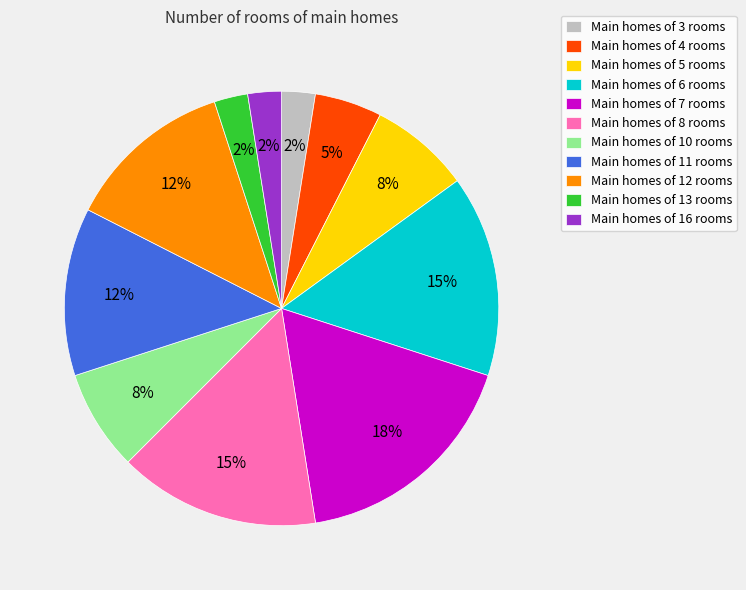

Is Main homes of 16 rooms the majority of the pie?

No